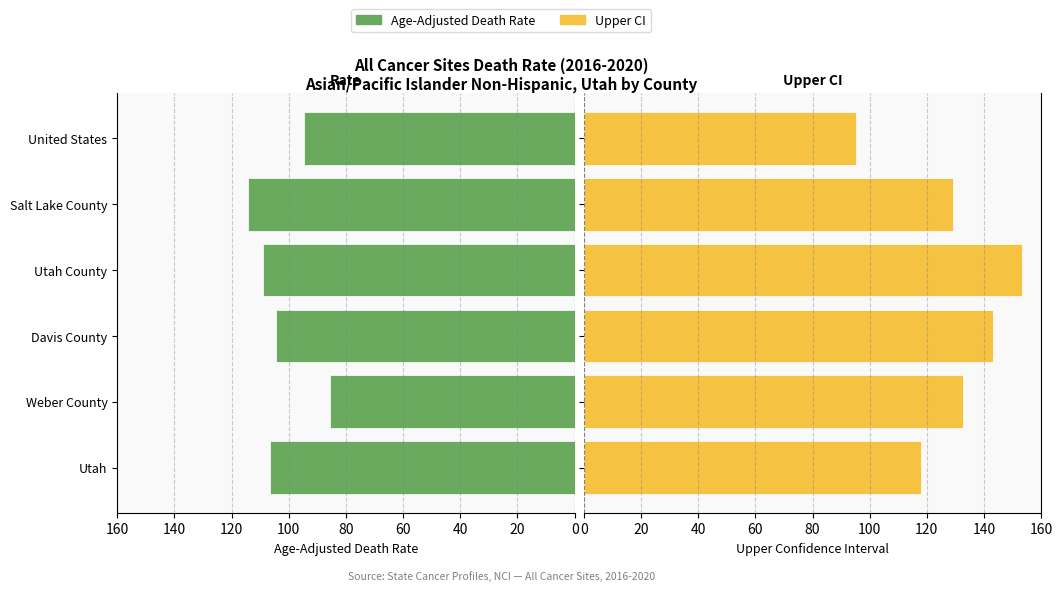

What is the difference between the maximum and second lowest values in the Age-Adjusted Rate series?

19.6